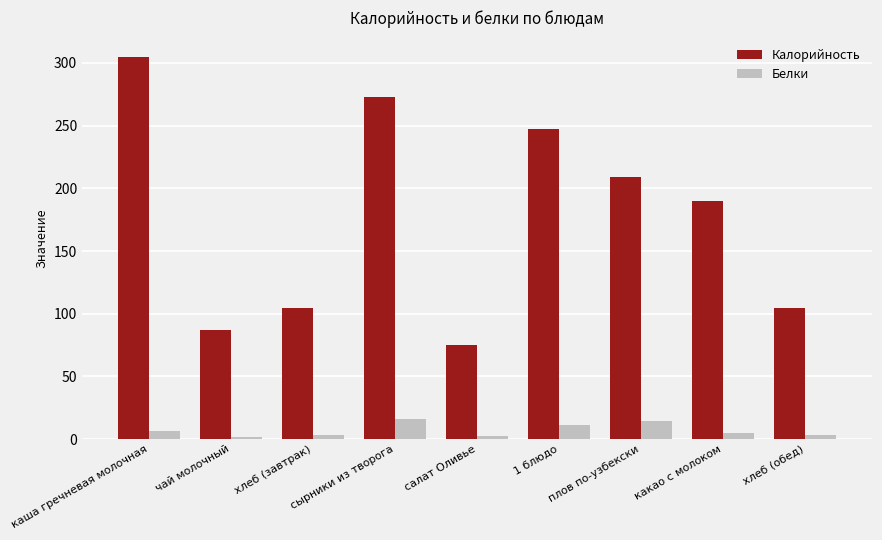

What is the total value across all series at салат Оливье?

77.4